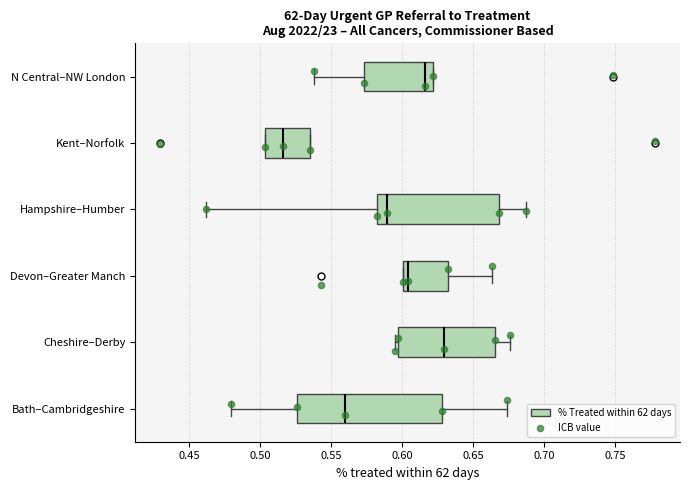

Comparing the boxes themselves (not the whiskers), which one is the widest?

Bath–Cambridgeshire